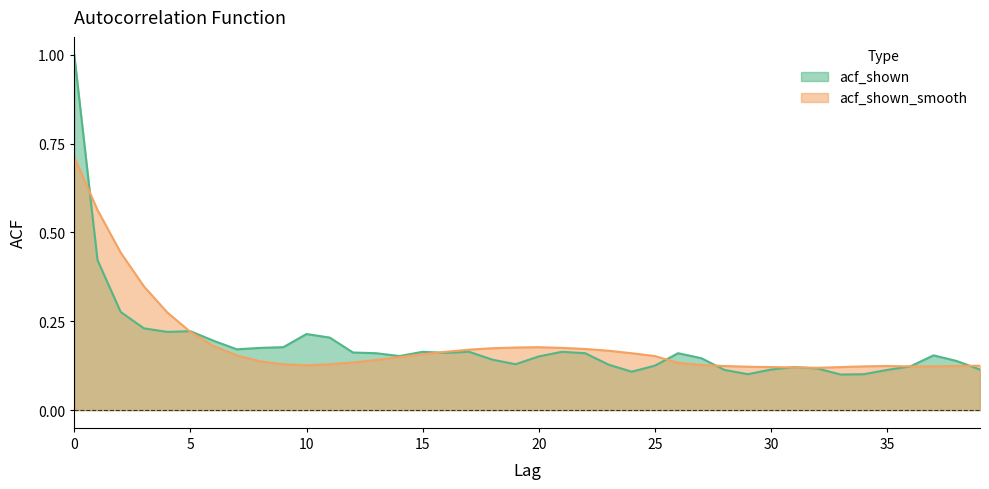

In acf_shown_smooth, how many points are lower than both neighbors (excluding endpoints)?

2